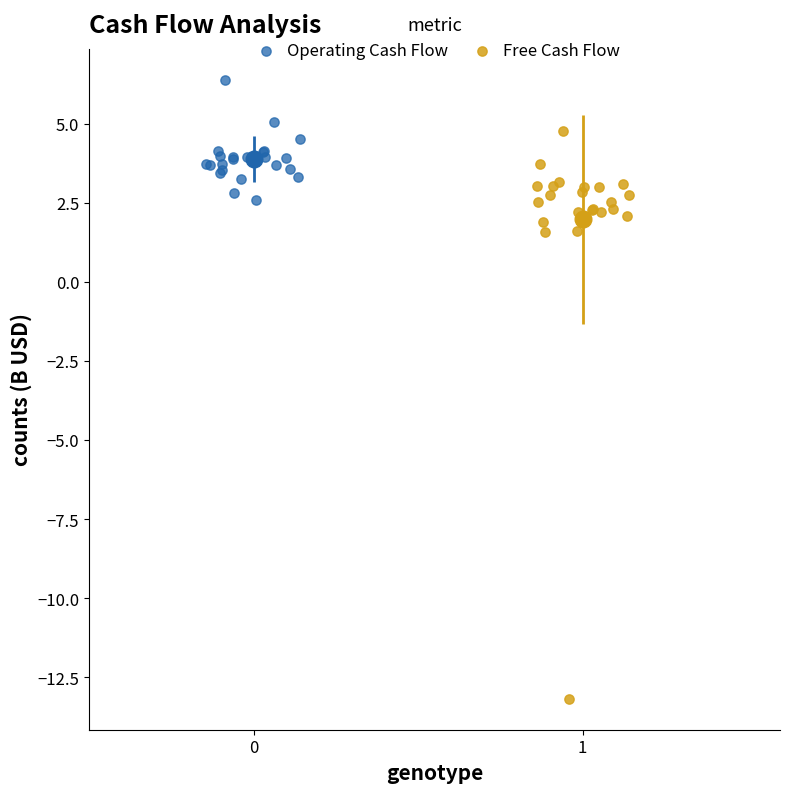

What are all the series names shown in the legend?

Operating Cash Flow, Free Cash Flow